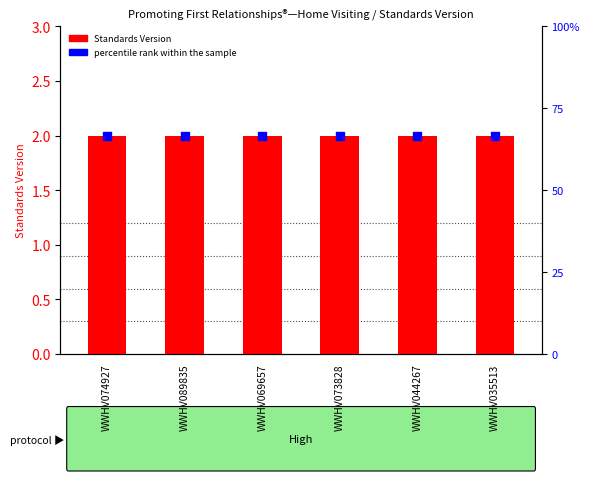

At which category is the sum across all series the highest?

WWHV074927